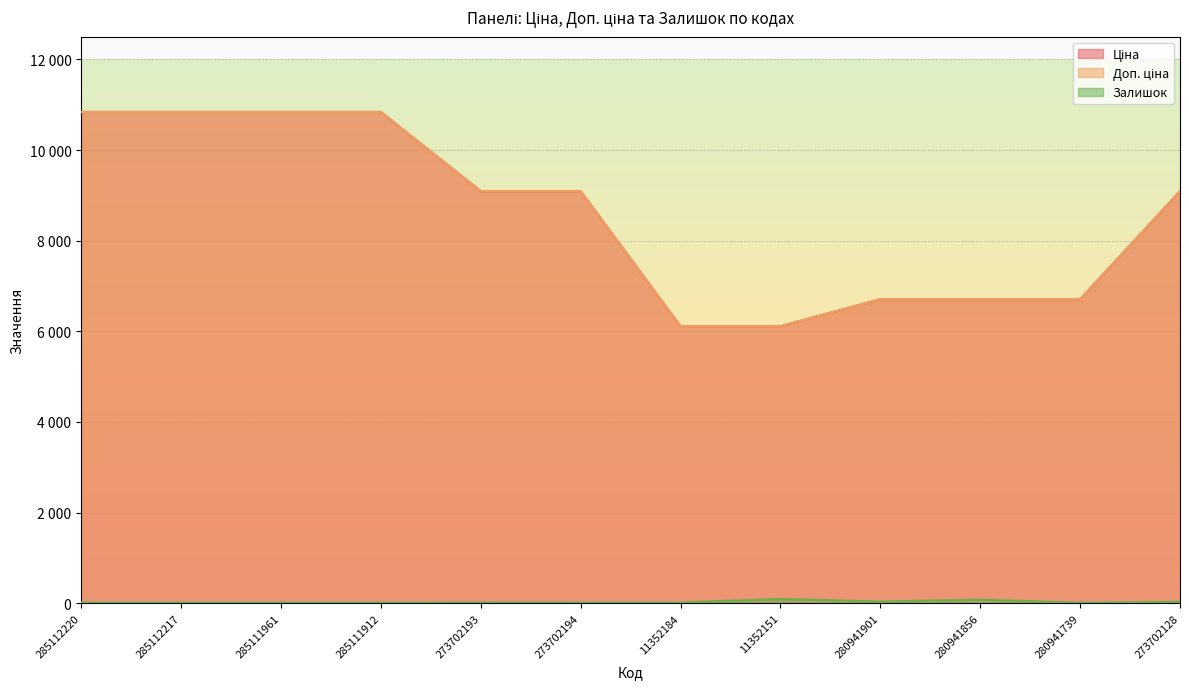

Count the number of categories in the chart.

12